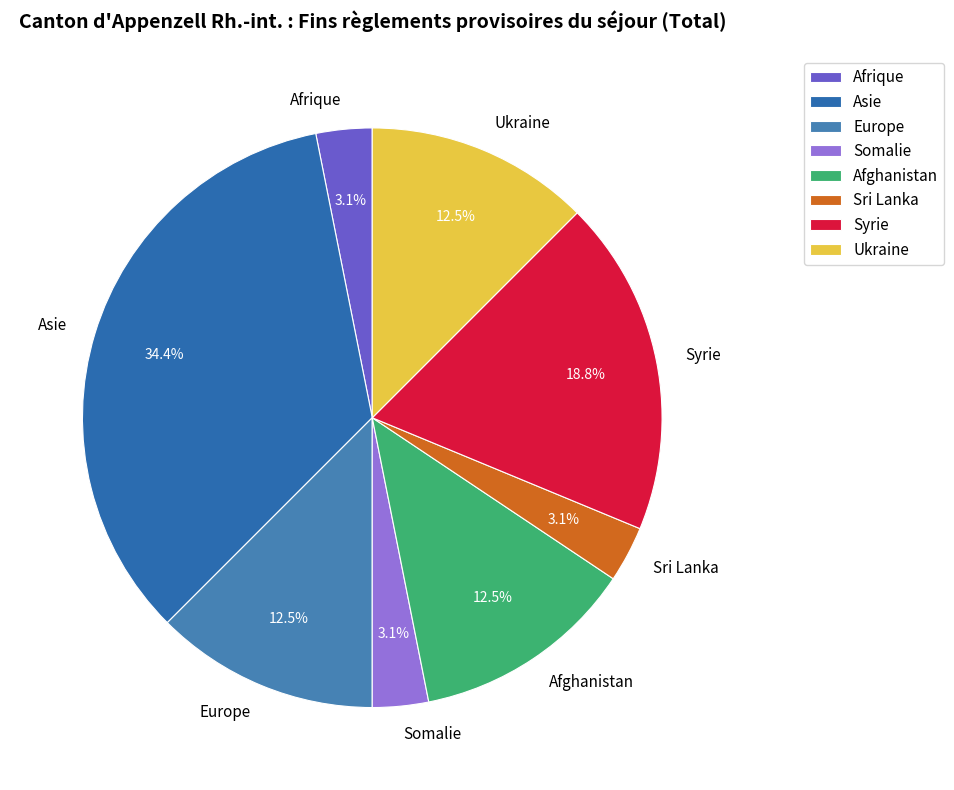

Is there a majority slice in this chart?

No